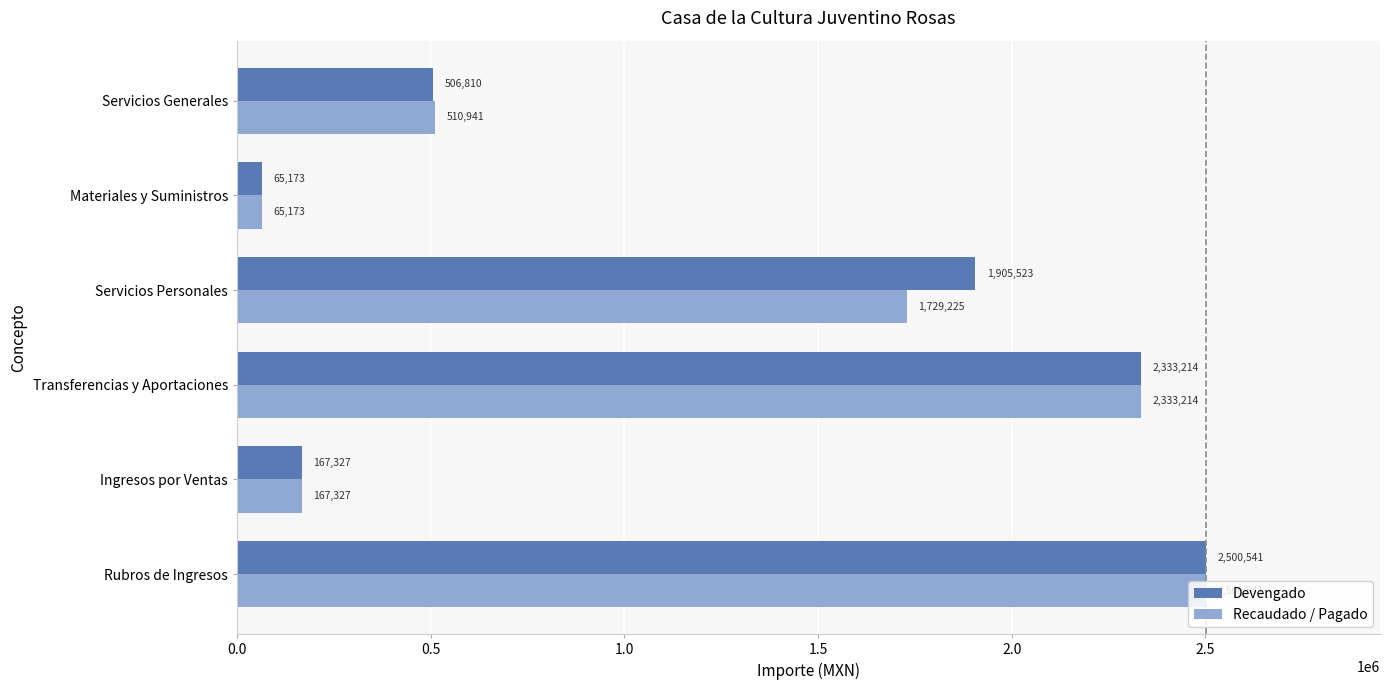

At how many categories does at least one series exceed 1459668?

3